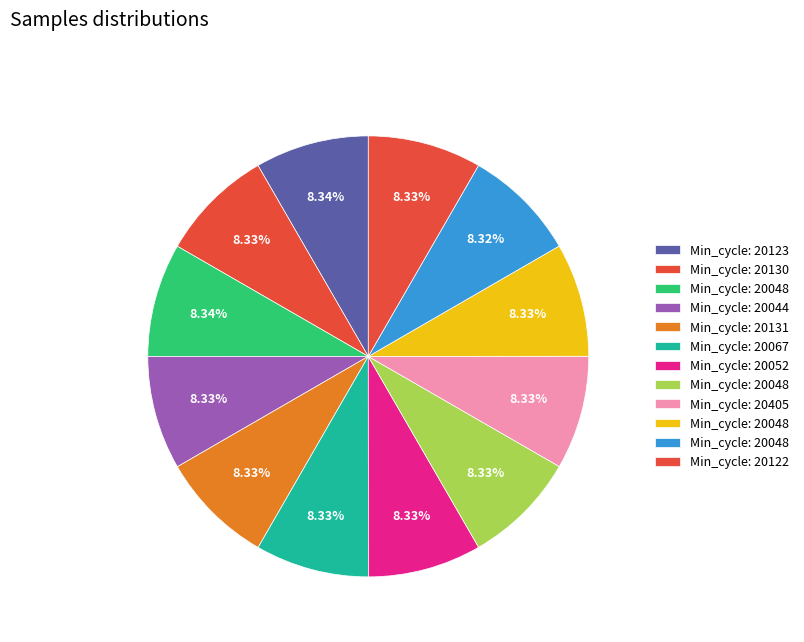

How many segments does this pie chart have?

12